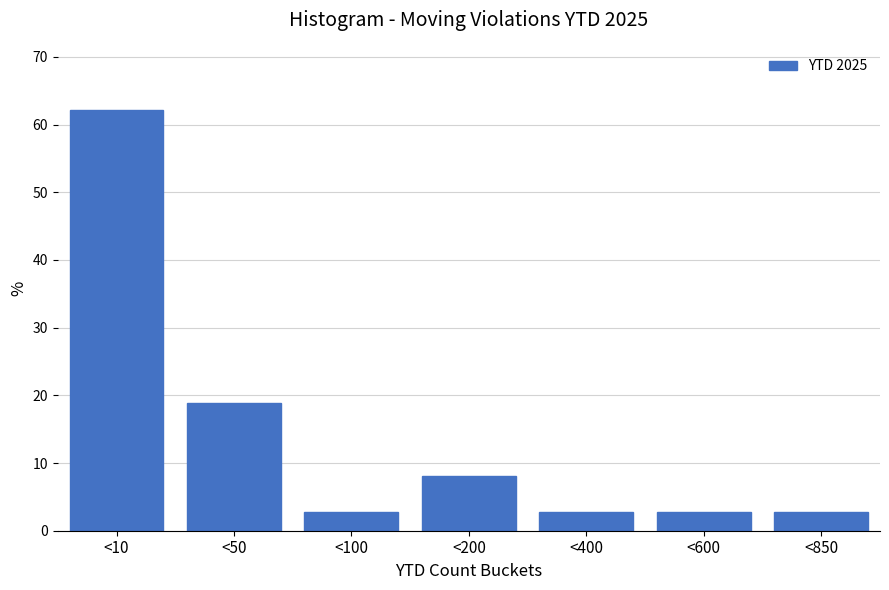

Reading left to right, what are all the values shown in this chart?

<10=62.2	<50=18.9	<100=2.7	<200=8.1	<400=2.7	<600=2.7	<850=2.7